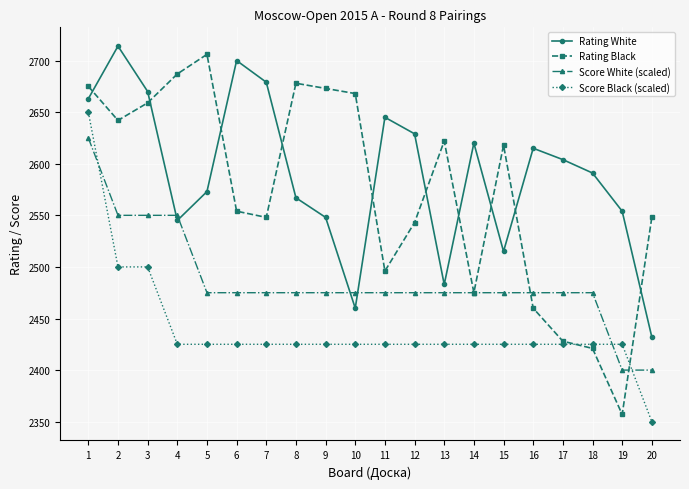

Where do Score White (scaled) and Score Black (scaled) first cross each other?

1 and 2